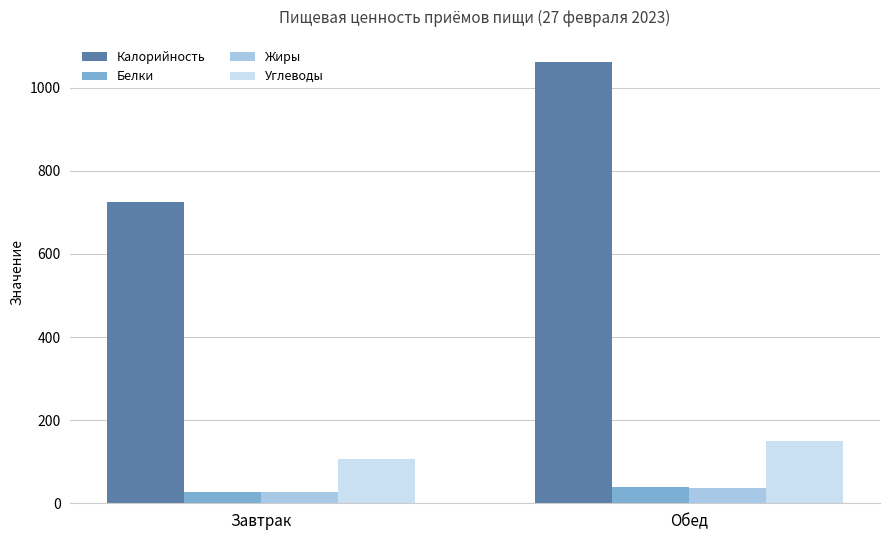

Is the value of Белки at Завтрак greater than the value of Калорийность at Обед?

No